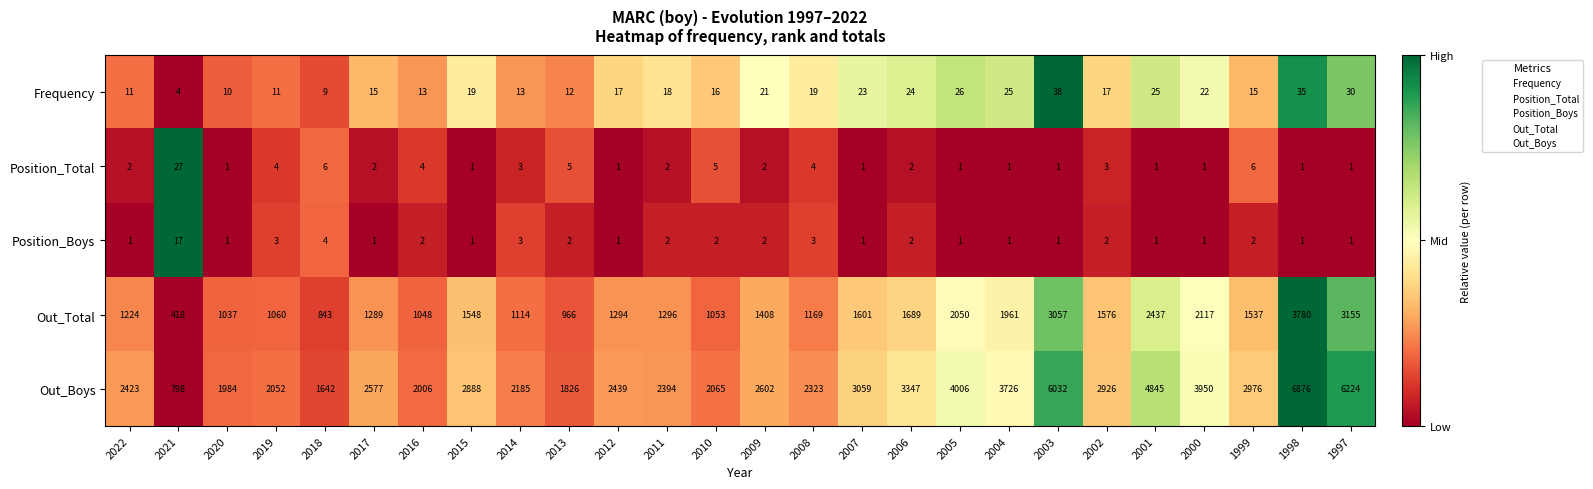

At which label is Position_Boys closest to 9?

2018